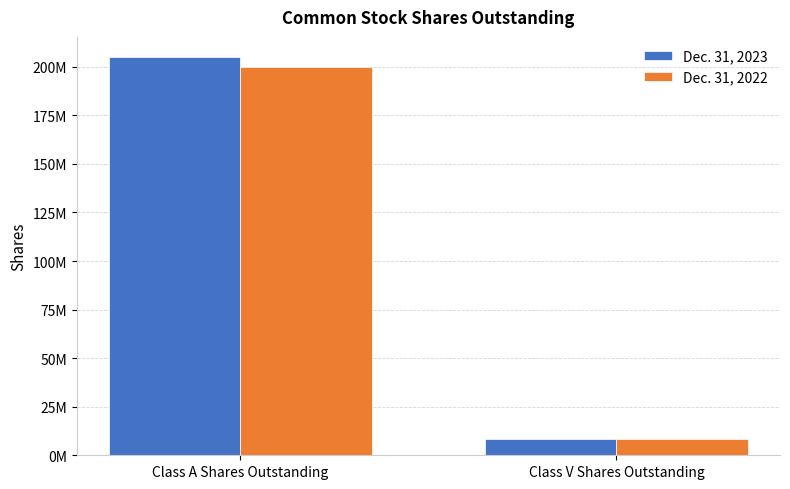

What are all the series names shown in the legend?

Dec. 31, 2023, Dec. 31, 2022